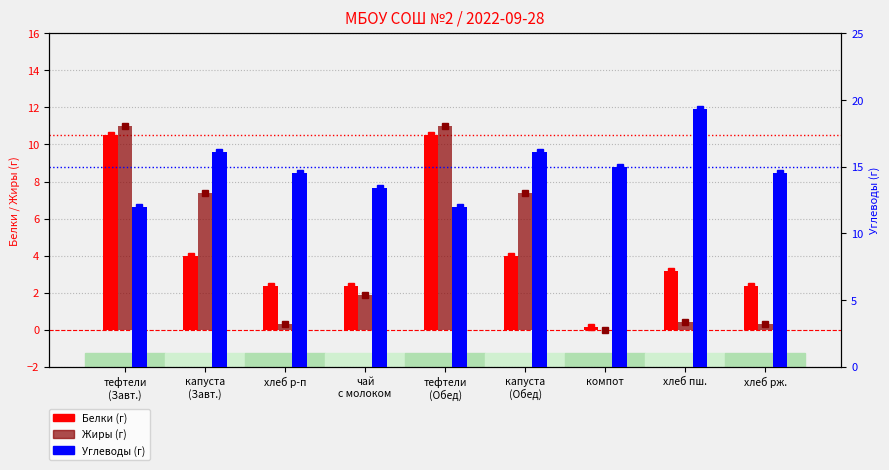

What position from the left is хлеб рж.?

9